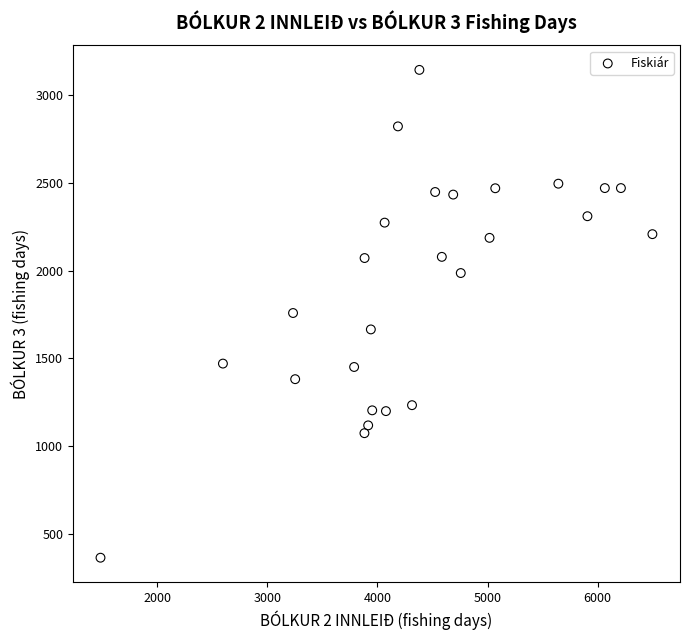

What is the range of Y values (max minus min)?

2773.9